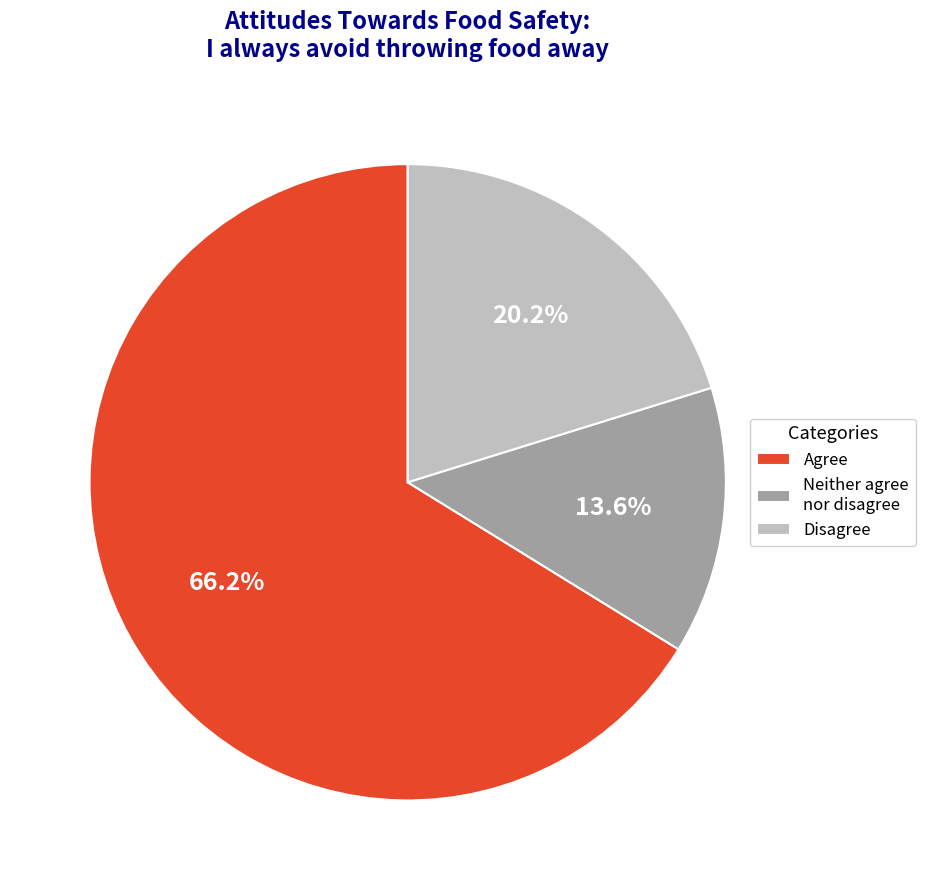

Rank the categories by value from highest to lowest.

Agree, Disagree, Neither agree nor disagree